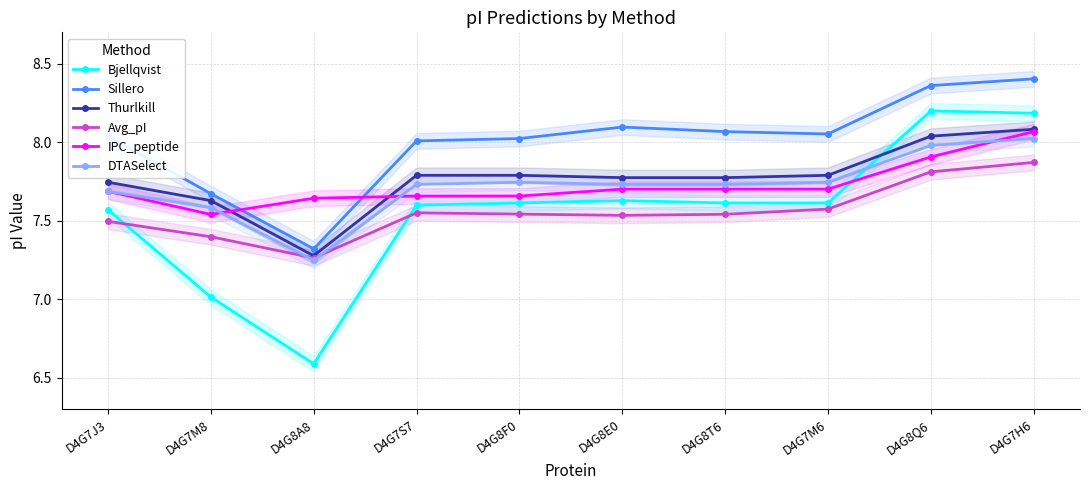

The value of Avg_pI at D4G8E0 is 7.5. True or false?

True